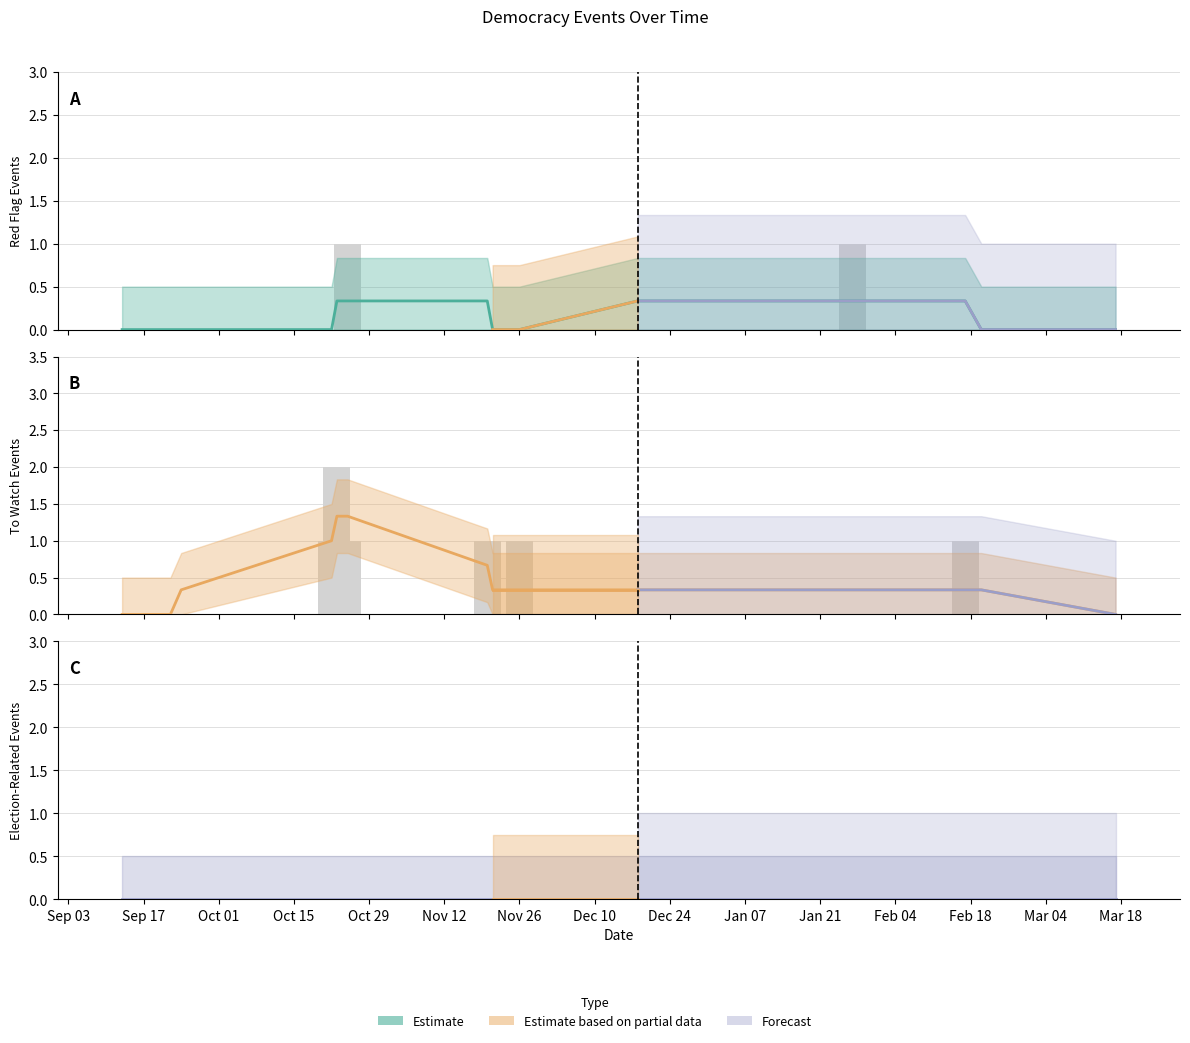

What is the spread (max minus min) of values at Oct 29?

0.3